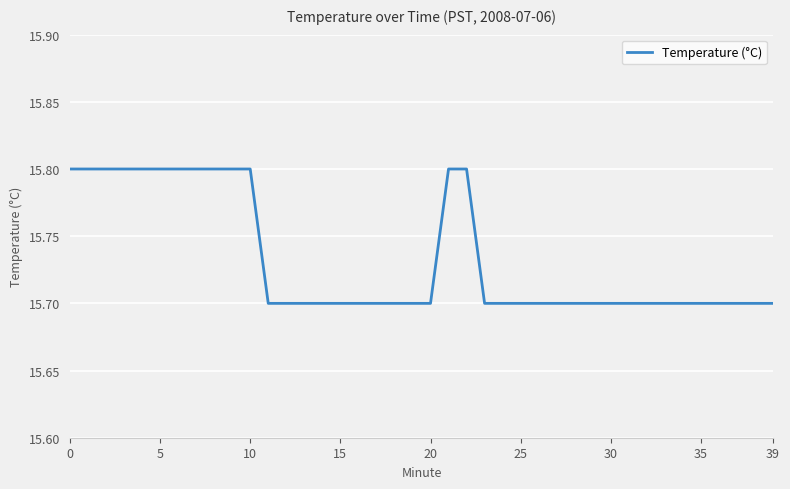

What is the smallest value displayed?

15.7